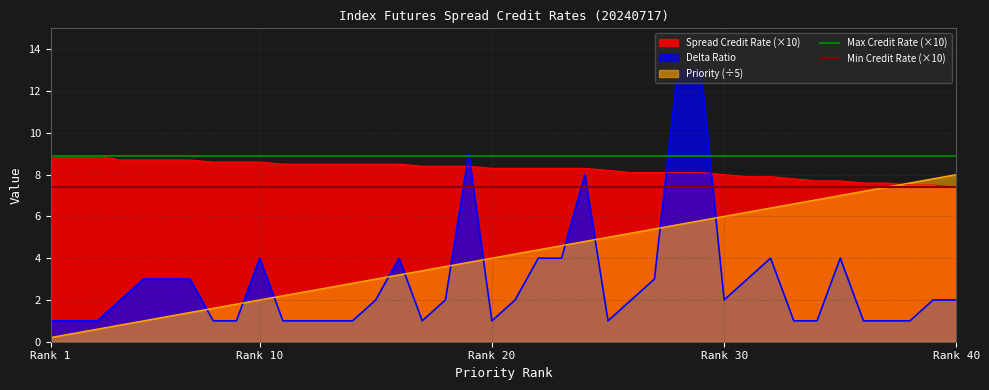

What is the highest value of the Delta Ratio series?

13.0